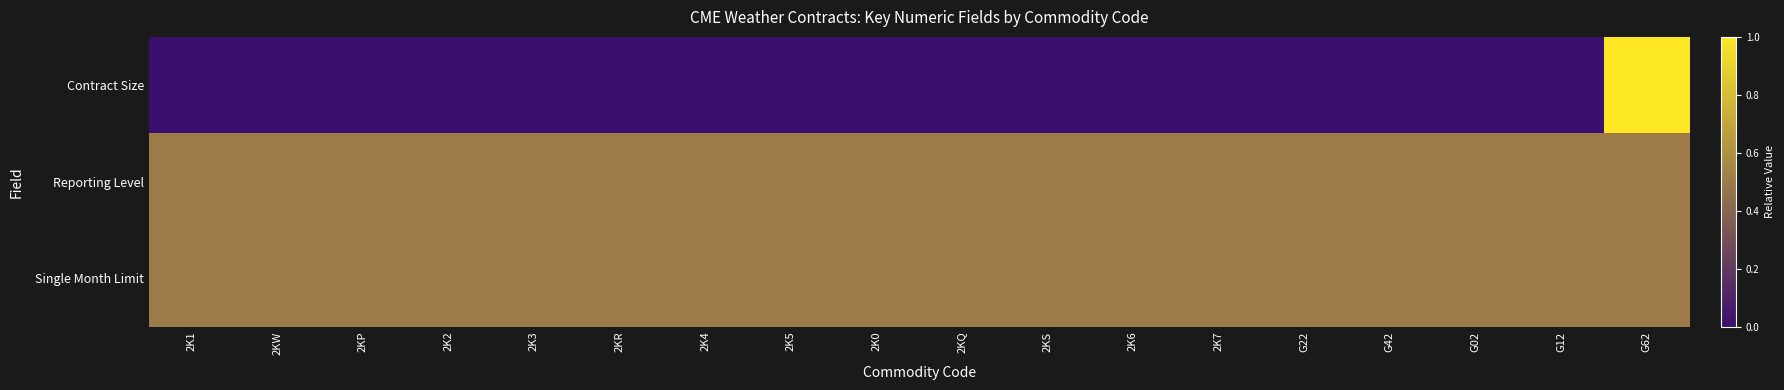

Which series has the largest total across all categories?

Reporting Level